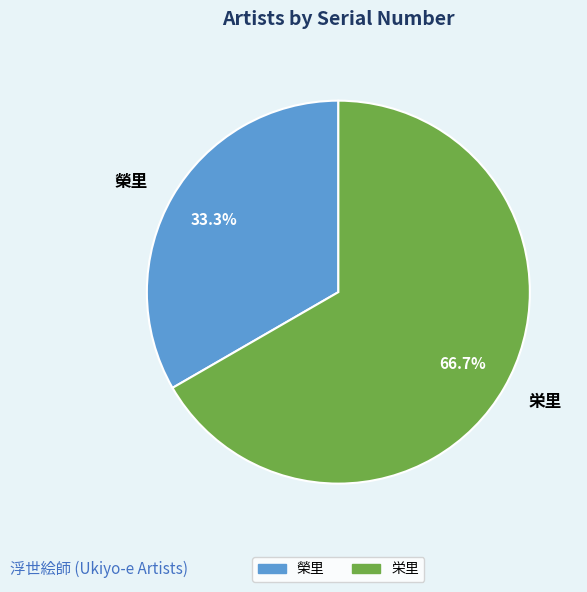

To the nearest percent, what percentage of the pie is 榮里?

33%